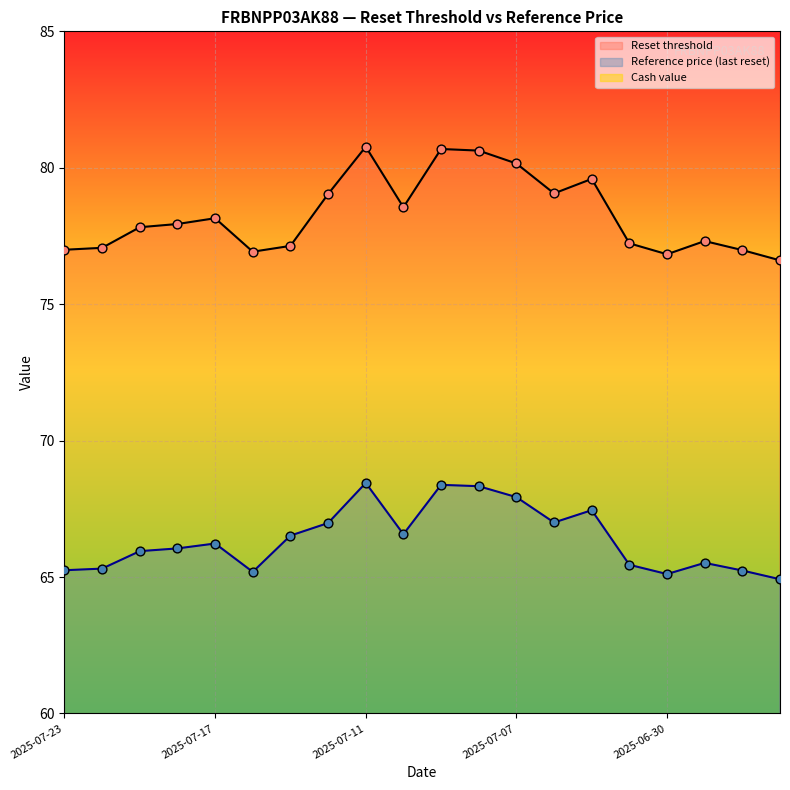

Which series contains the lowest Y value?

Reference price (last reset)